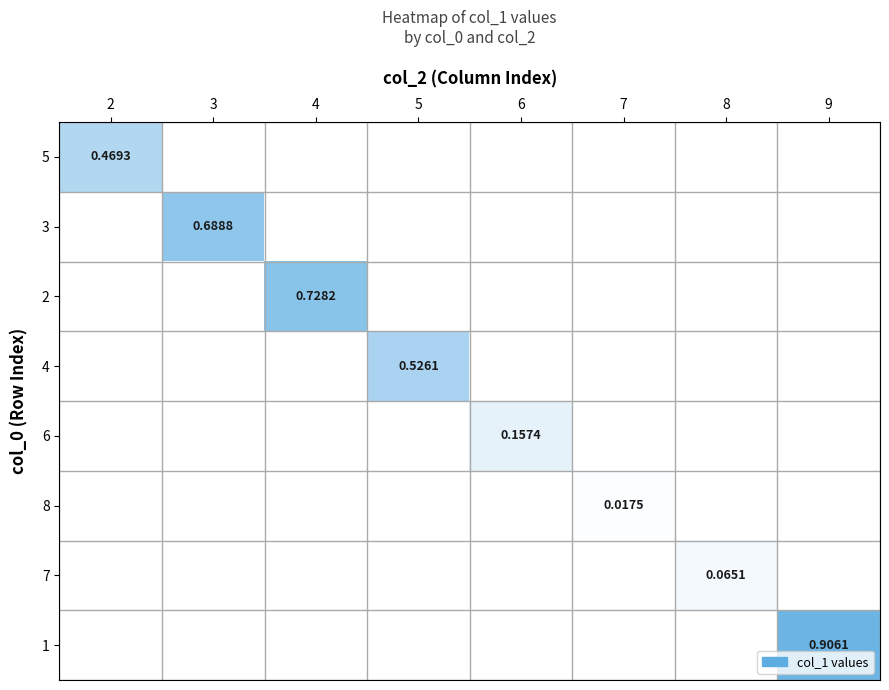

The 7 series shows 0.0 at 5. True or false?

True